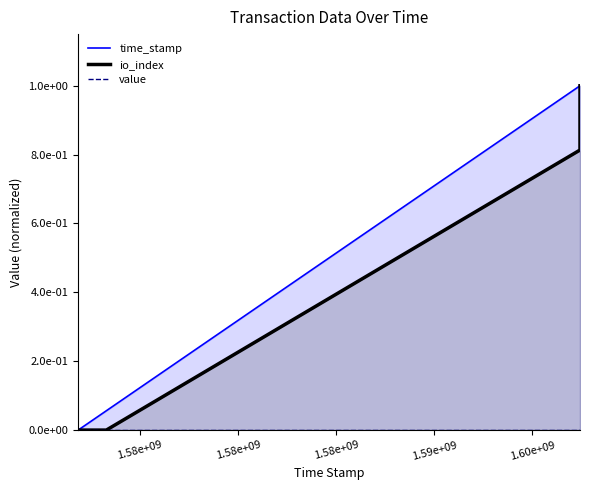

True or false: value and io_index intersect in this chart.

False